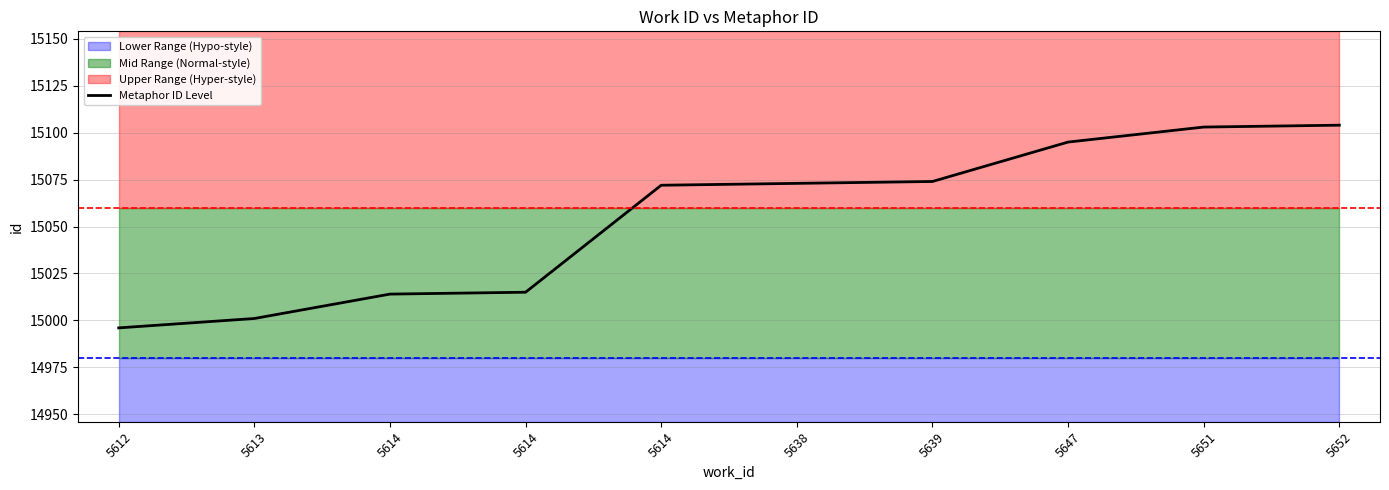

What is the sum of the values at 5613 and 5647?

30096